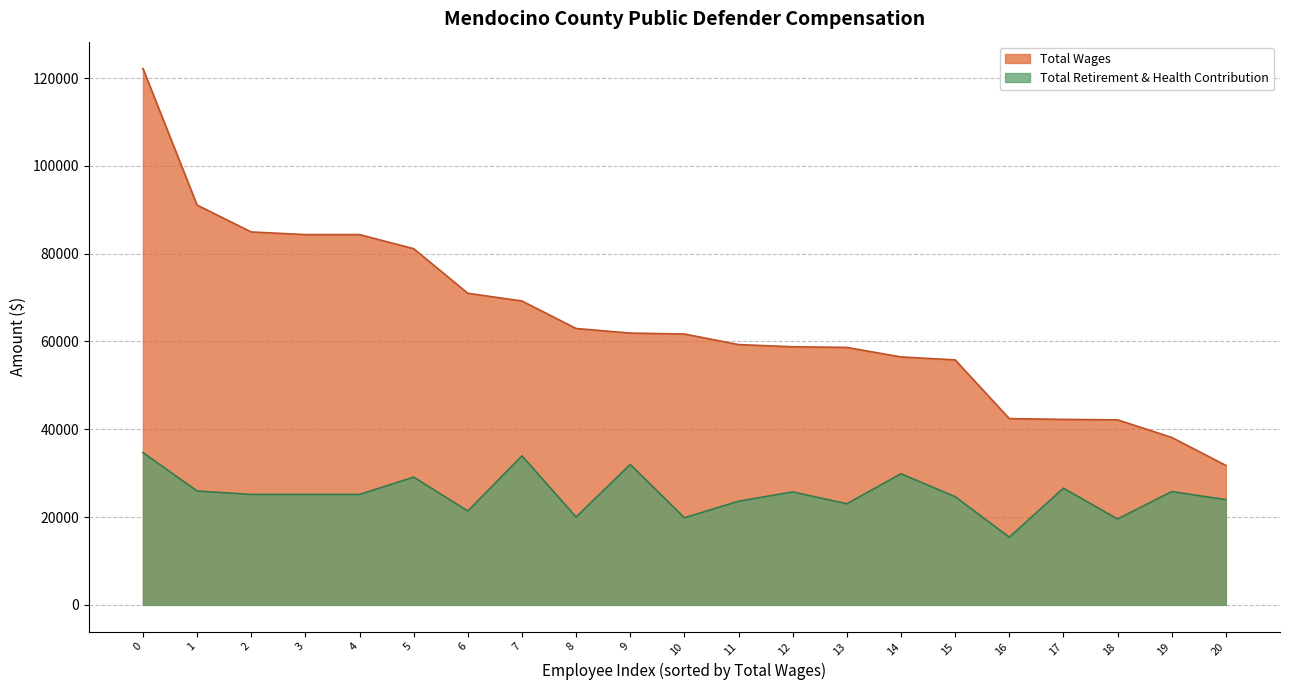

True or false: Total Wages and Total Retirement & Health Contribution intersect in this chart.

False